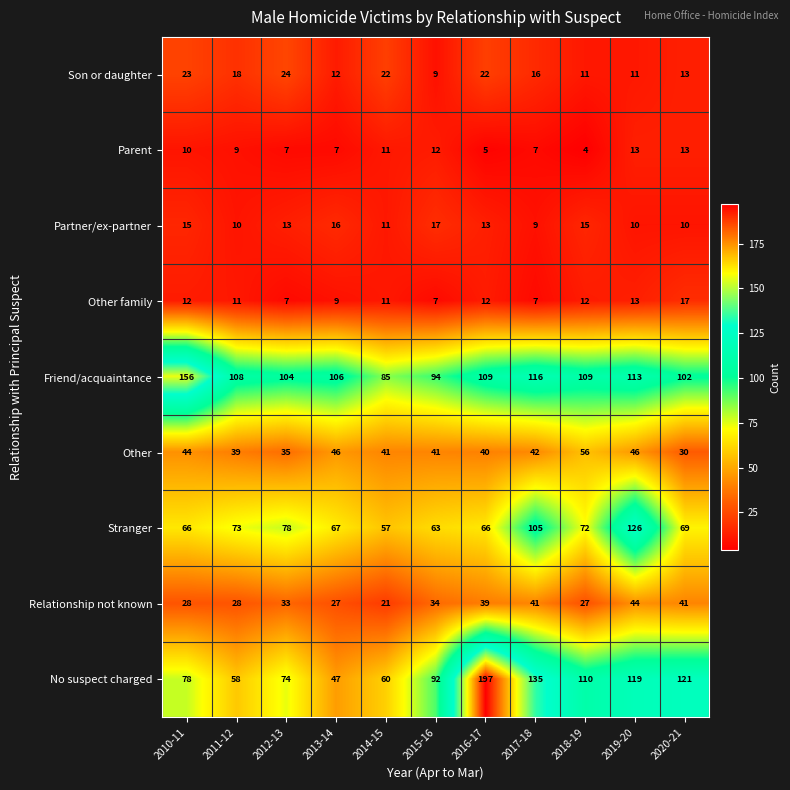

Is it true that Stranger equals 63 at 2015-16?

True